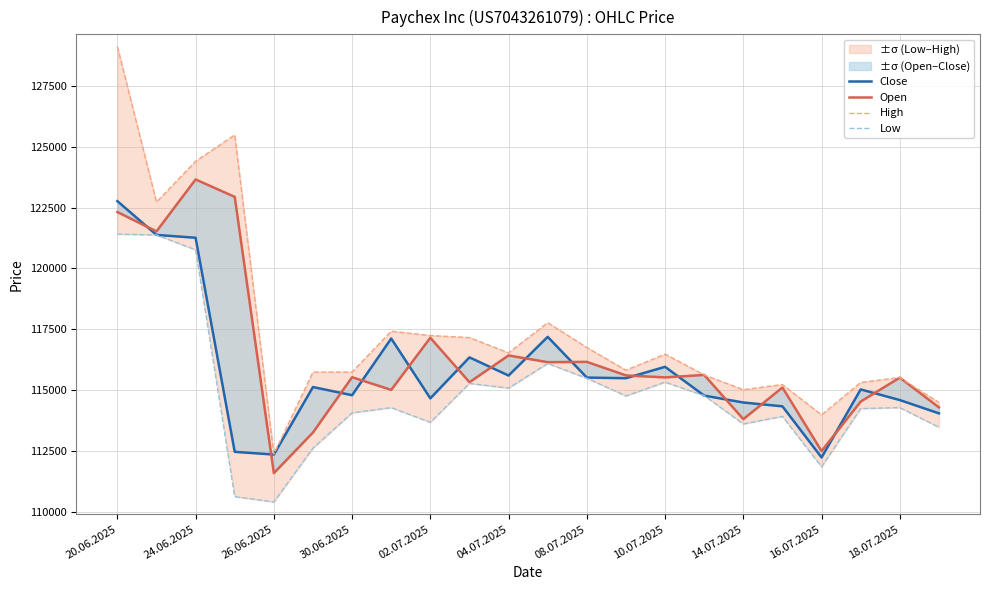

Rank the series by their maximum value, from highest to lowest.

High, Open, Close, Low